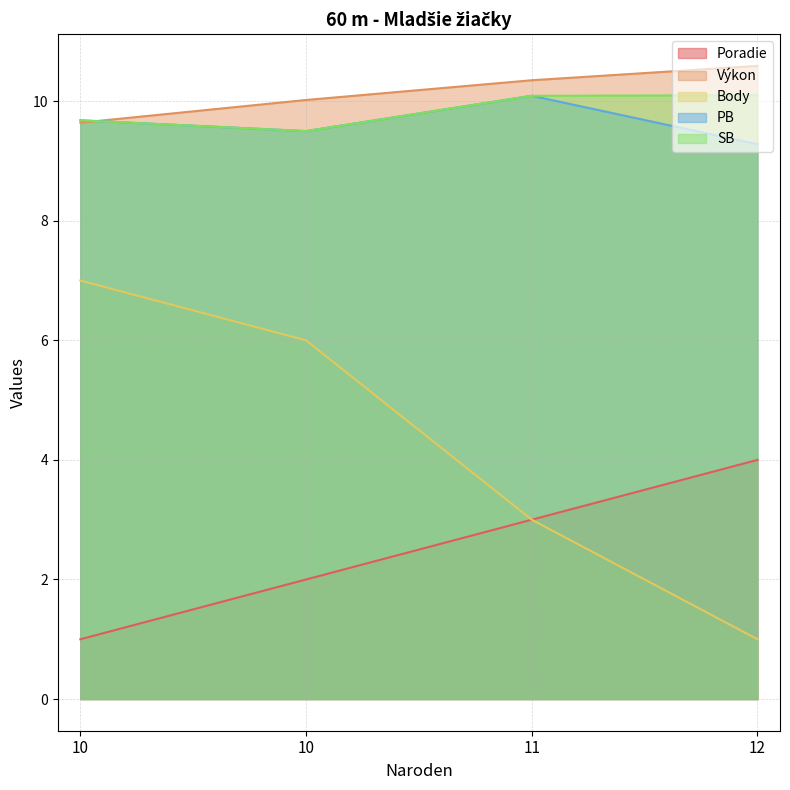

What are all the series names shown in the legend?

Poradie, Výkon, Body, PB, SB